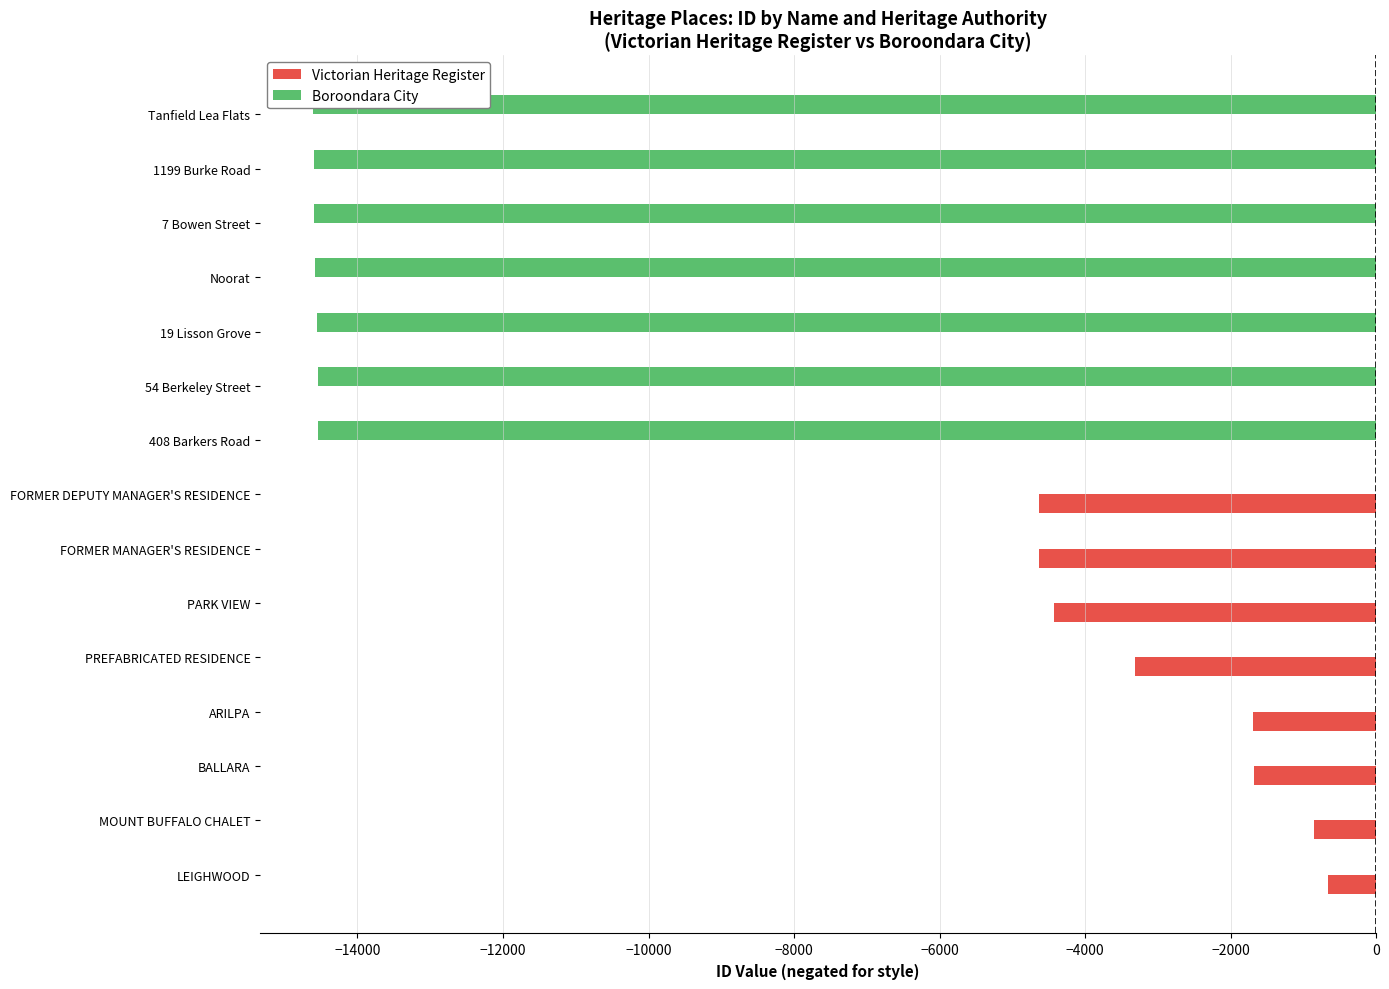

The Victorian Heritage Register series shows -1690 at FORMER DEPUTY MANAGER'S RESIDENCE. True or false?

False